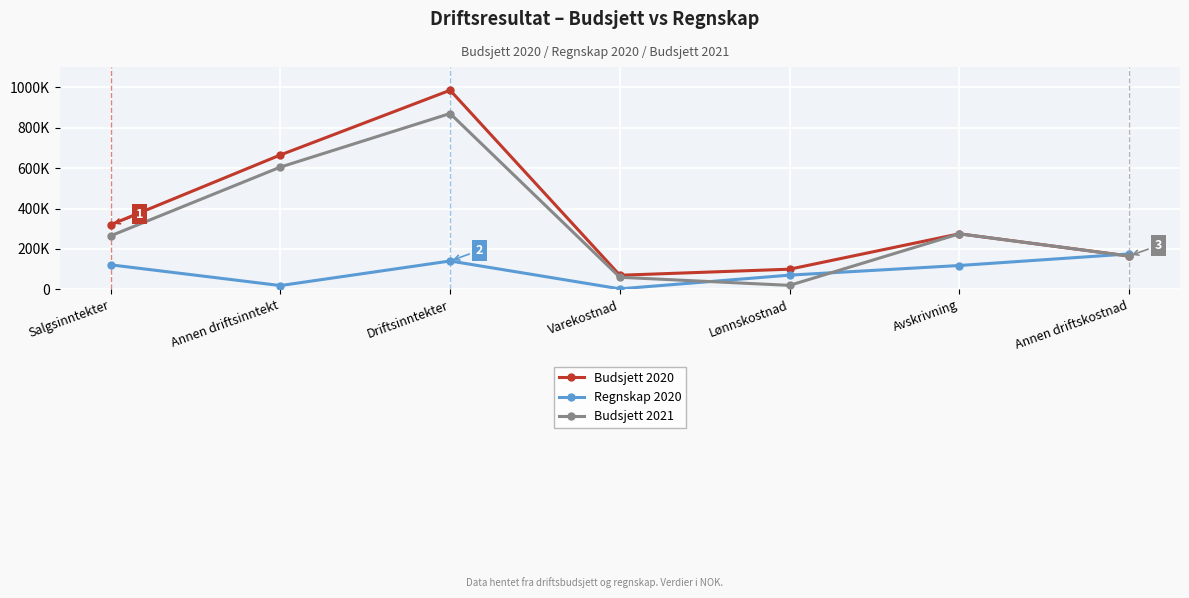

Reading left to right, what are all the values shown in this chart?

Budsjett 2020: 320000	665000	985000	70000	100000	275000	165000
Regnskap 2020: 121603	19000	140603	2831	70567	118254	175479
Budsjett 2021: 265000	605000	870000	60000	20000	275000	165000